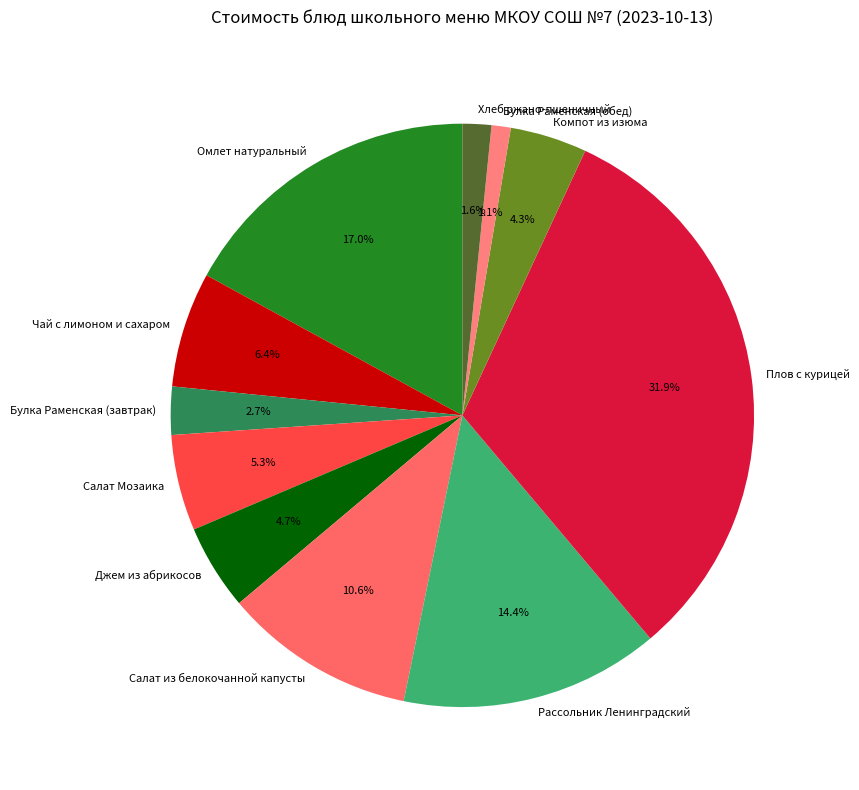

Is it true that Рассольник Ленинградский is 14% of the pie?

True